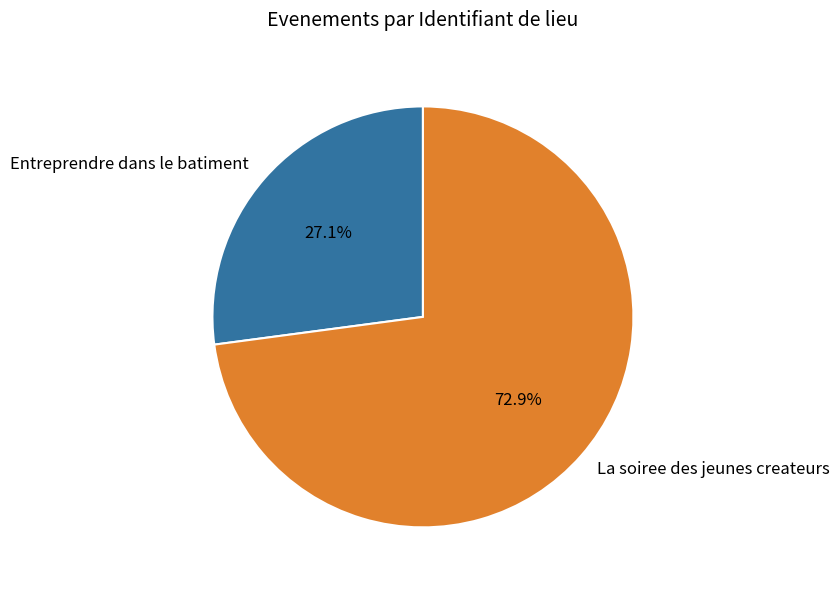

What is the ratio of the value at Entreprendre dans le batiment to the value at La soiree des jeunes createurs?

0.4